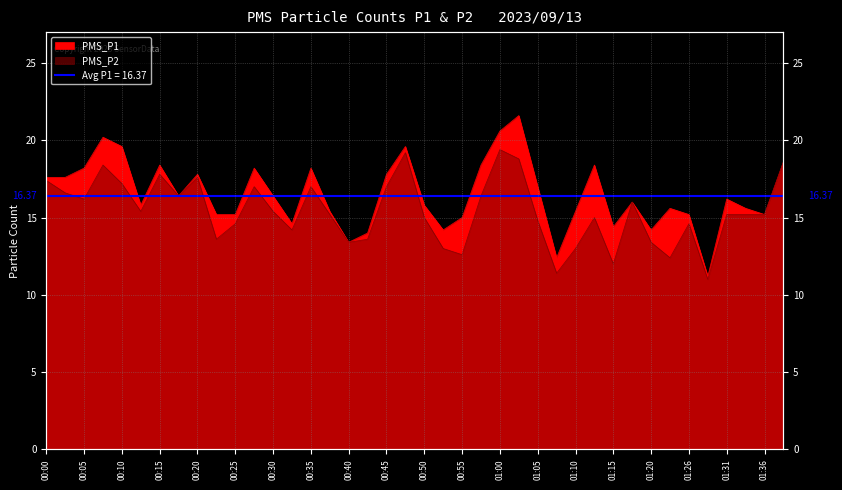

At how many categories does at least one series exceed 11?

40